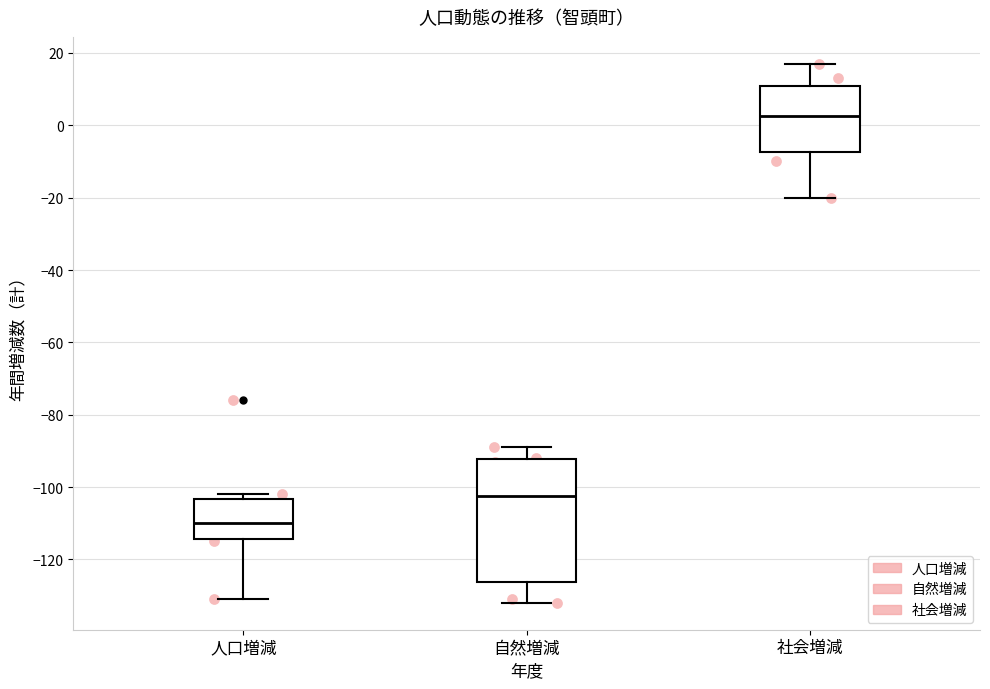

Comparing the boxes themselves (not the whiskers), which one is the tallest?

自然増減